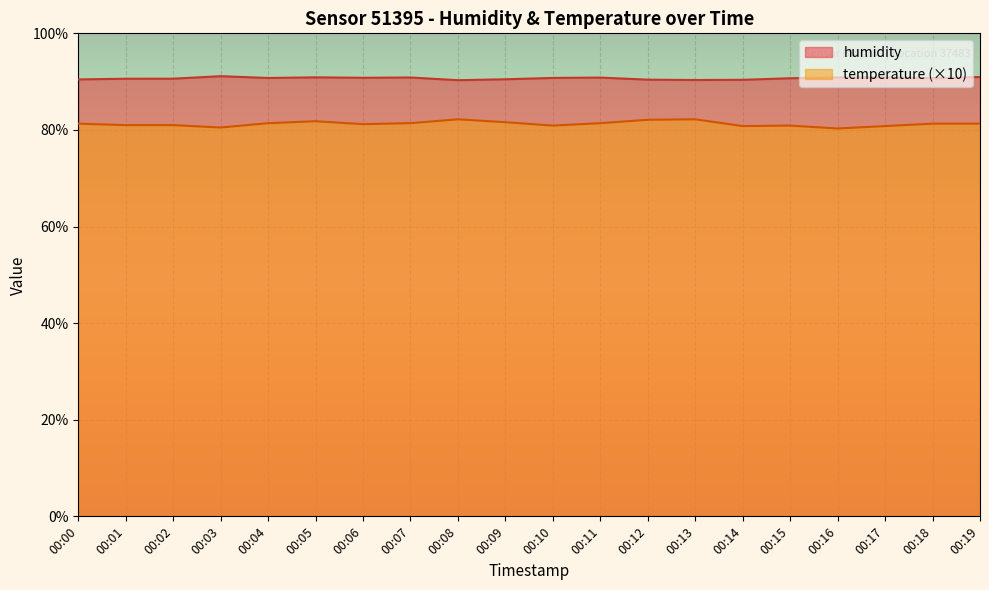

What is the difference between the maximum and second lowest values in the humidity series?

0.8